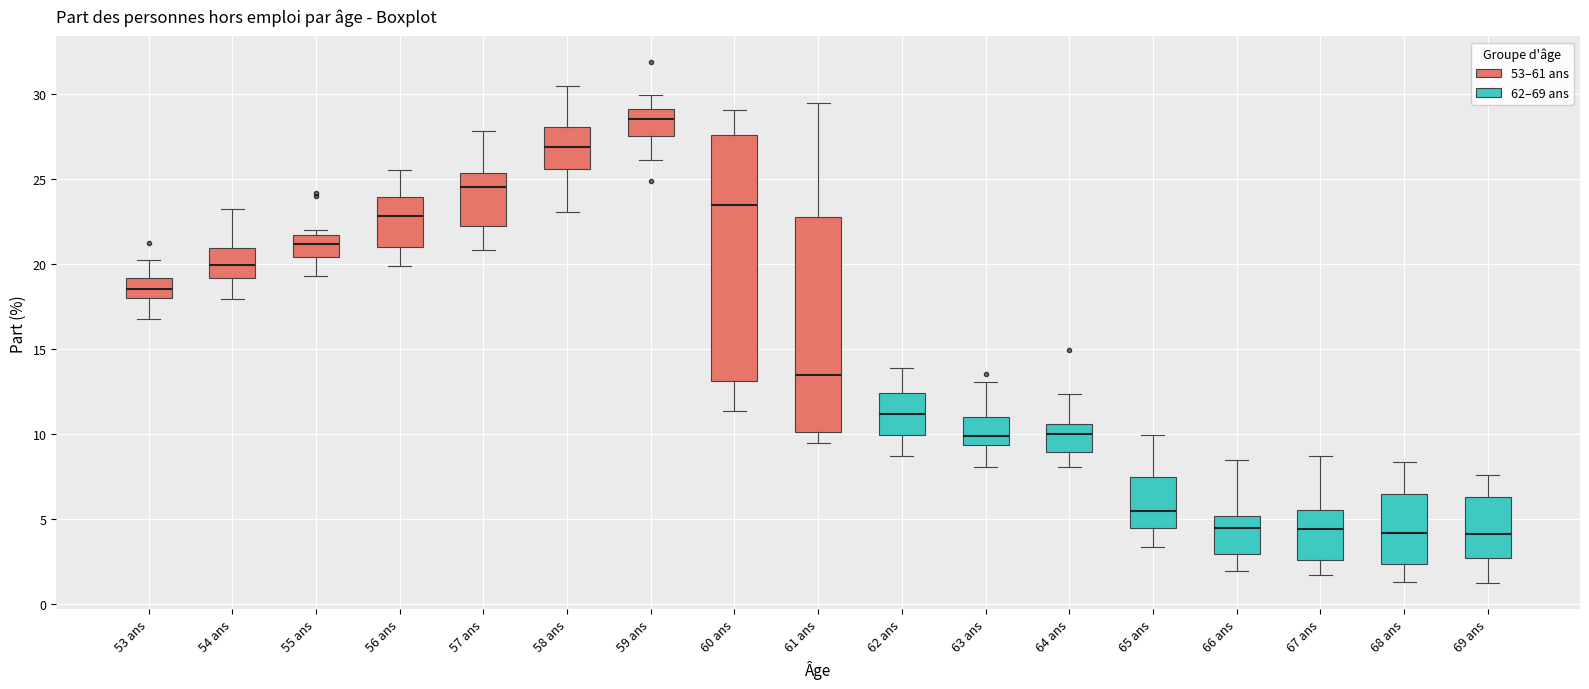

Where does the upper whisker of the box for 56 ans end on the y-axis? The values are not printed on the chart, so give them approximately, as read against the axis.

25.5